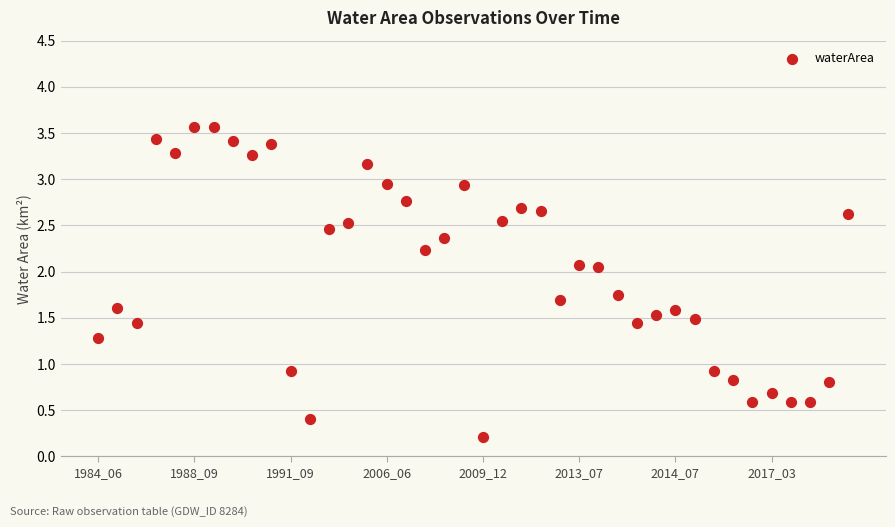

What is the range of Y values (max minus min)?

3.4